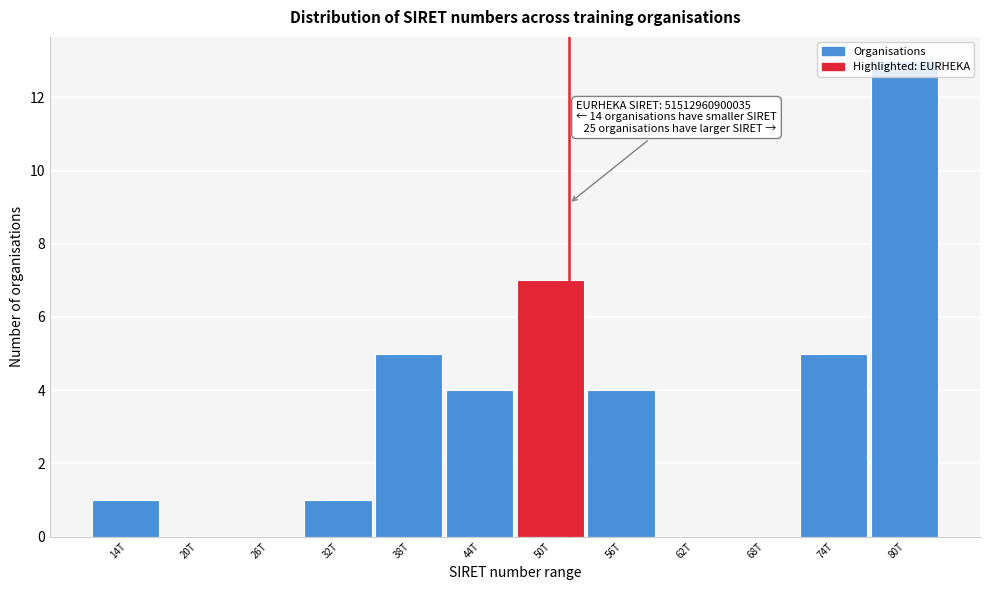

What is the sum of all values?

40